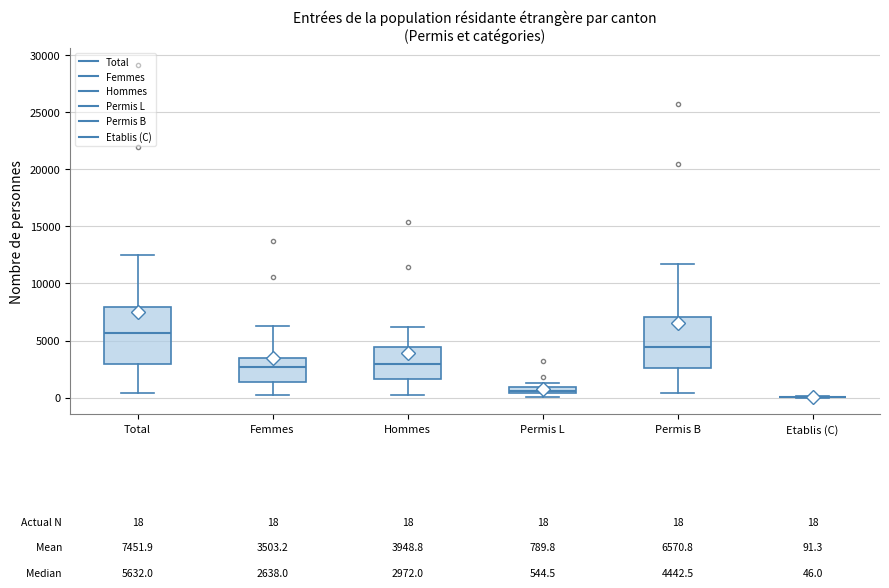

Comparing the boxes themselves (not the whiskers), which one is the tallest?

Total